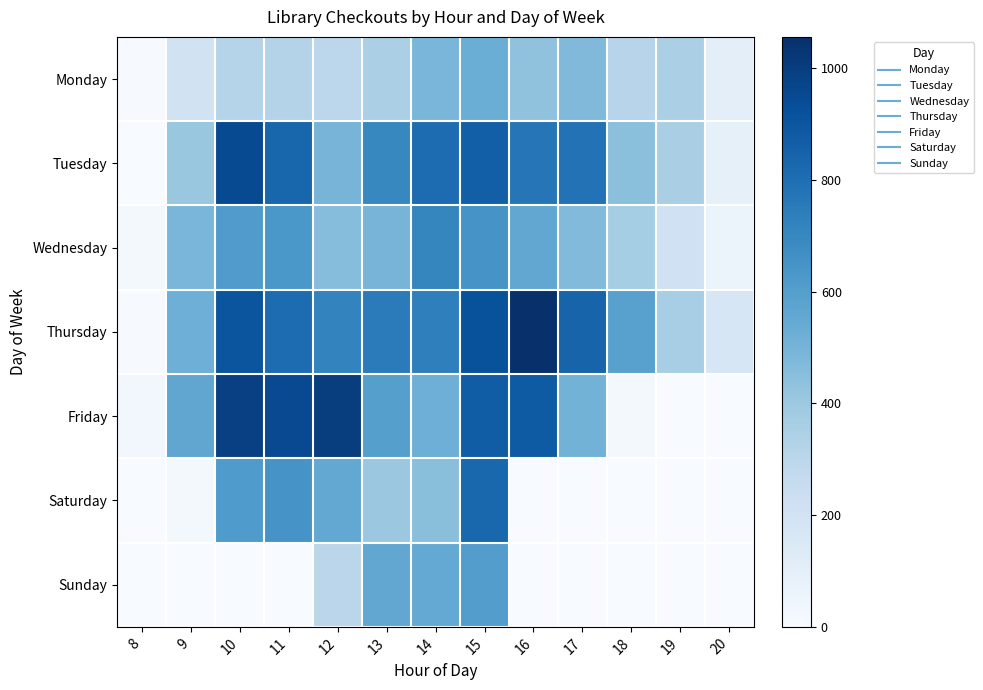

Which series has the largest total across all categories?

Thursday